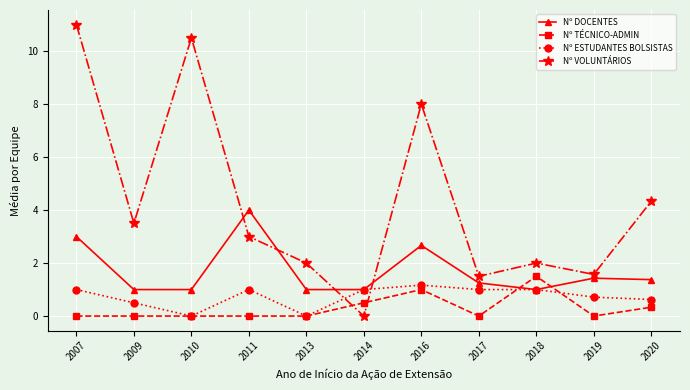

What value does the Nº TÉCNICO-ADMIN series have at 2020?

0.3